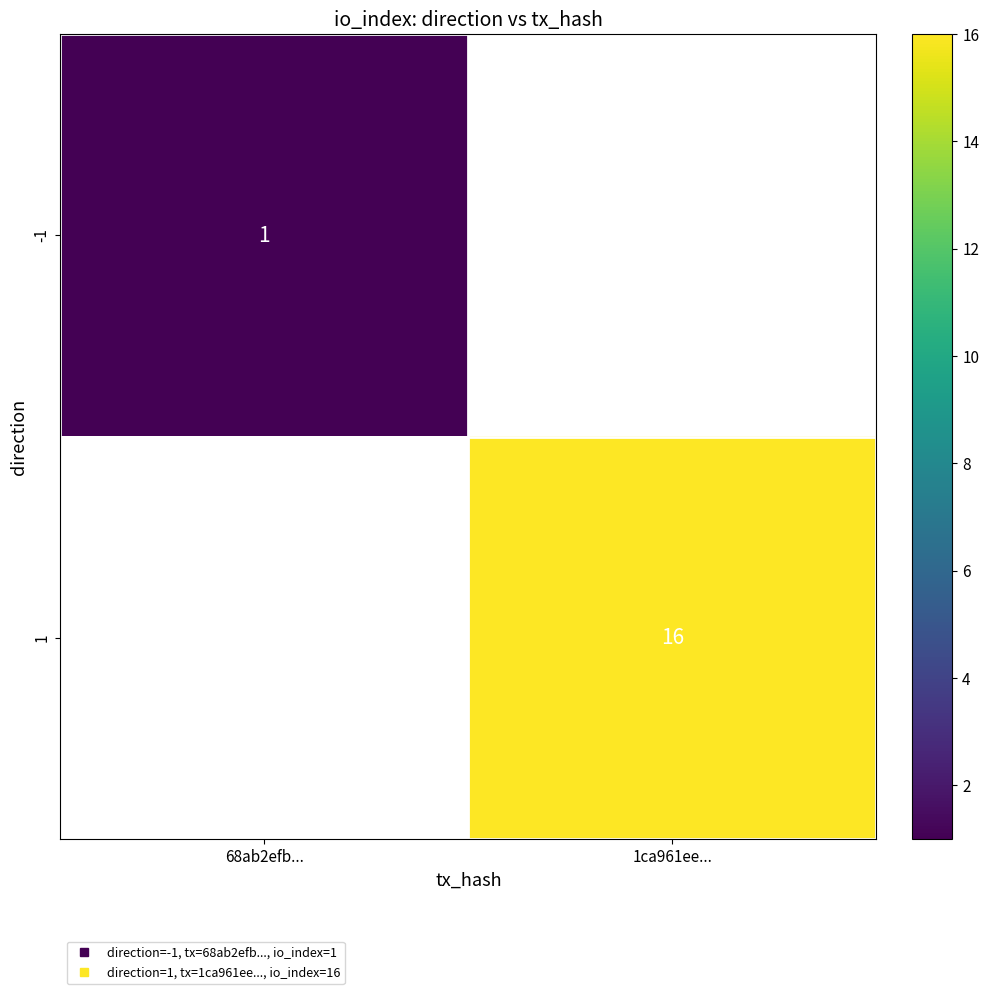

What is the maximum value shown in the chart?

16.0